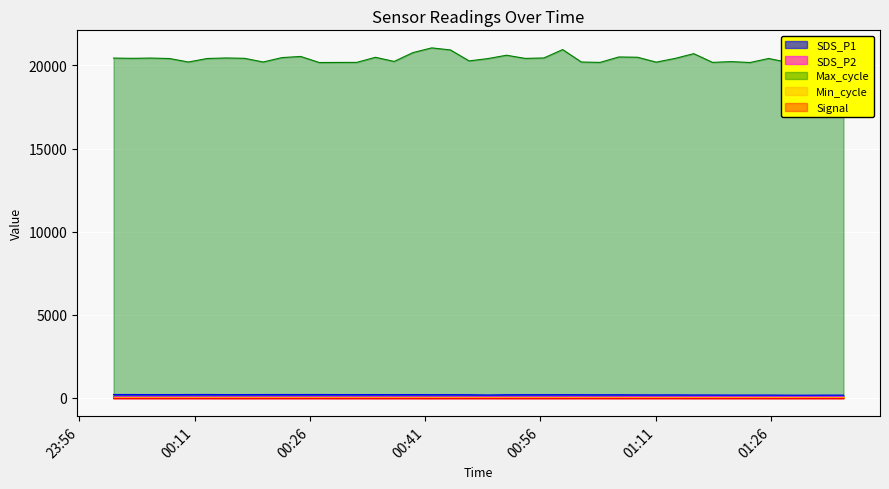

At which label does Max_cycle reach its peak?

2023/12/18 00:41:51